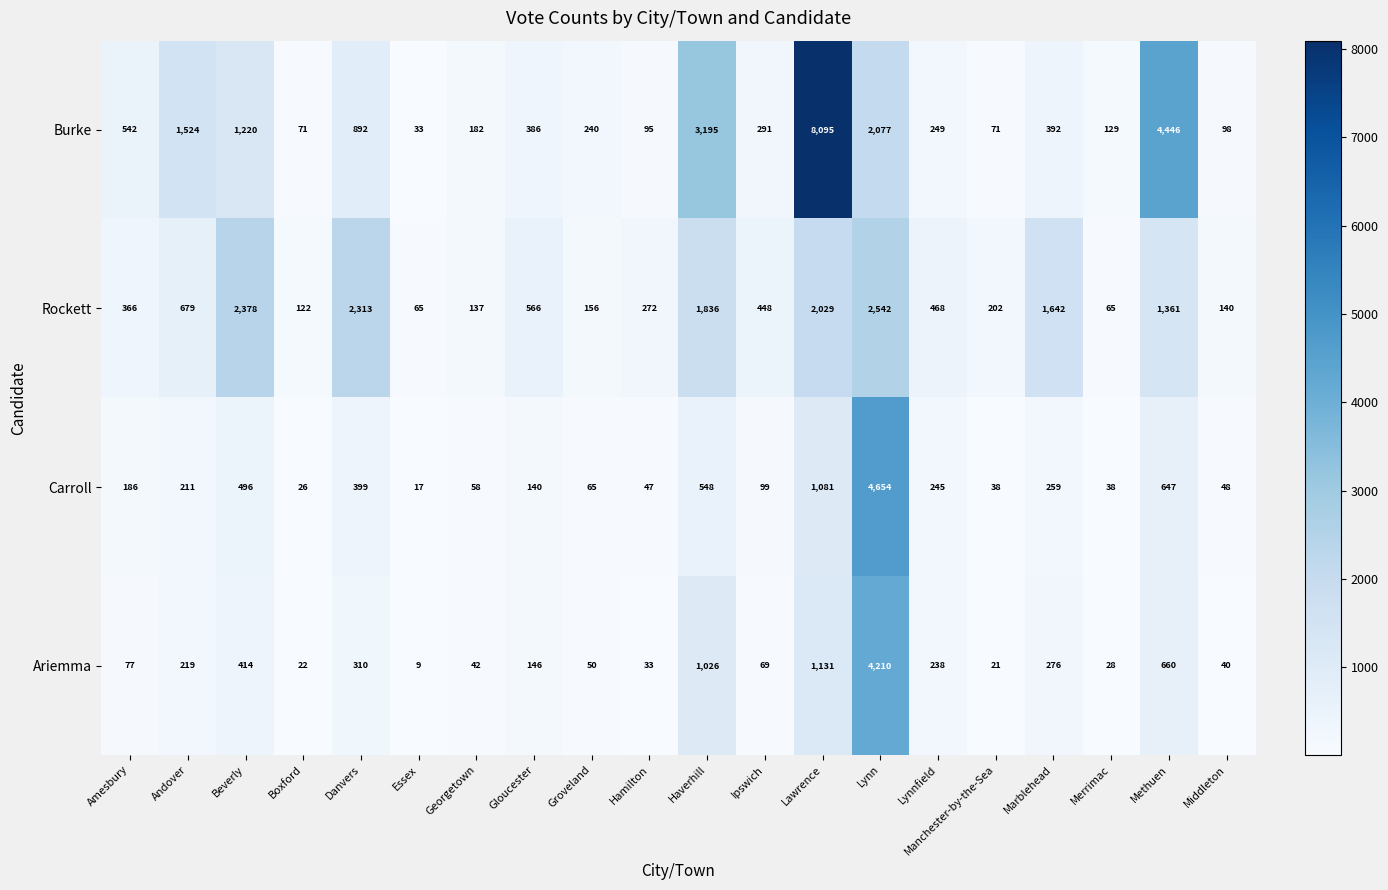

Read the Carroll value at Ipswich.

99